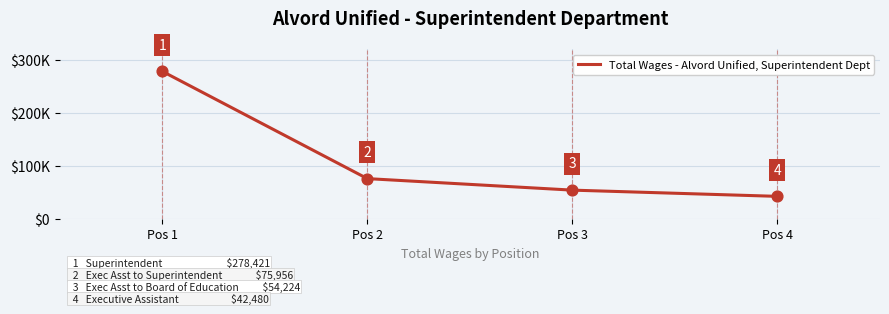

Does the chart have visible grid lines?

Yes